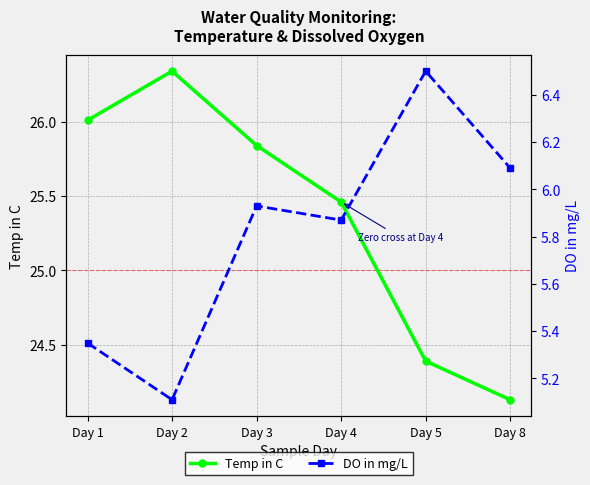

The DO in mg/L series shows 7.9 at Day 2. True or false?

False